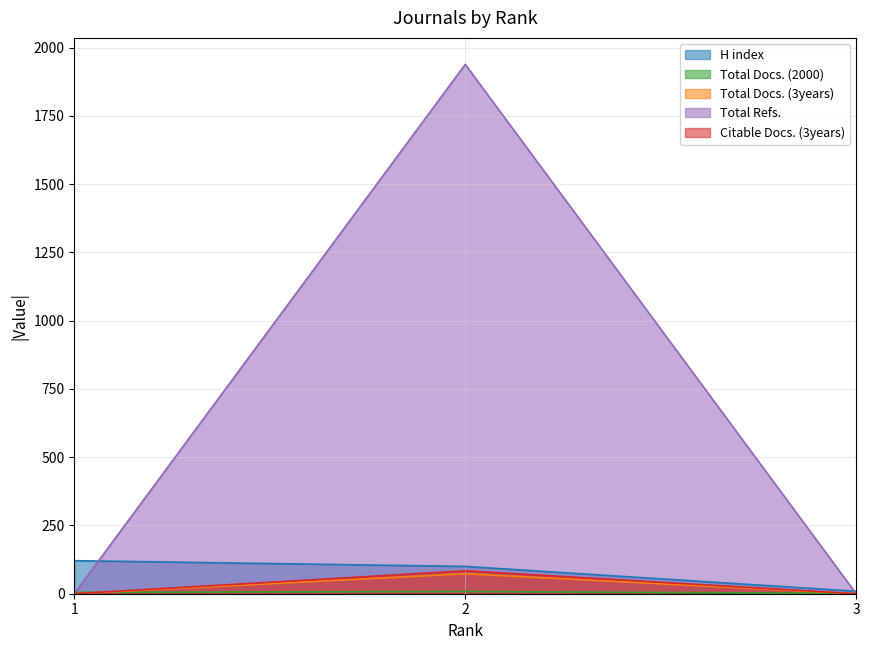

Which series has the widest spread of values?

Total Refs.